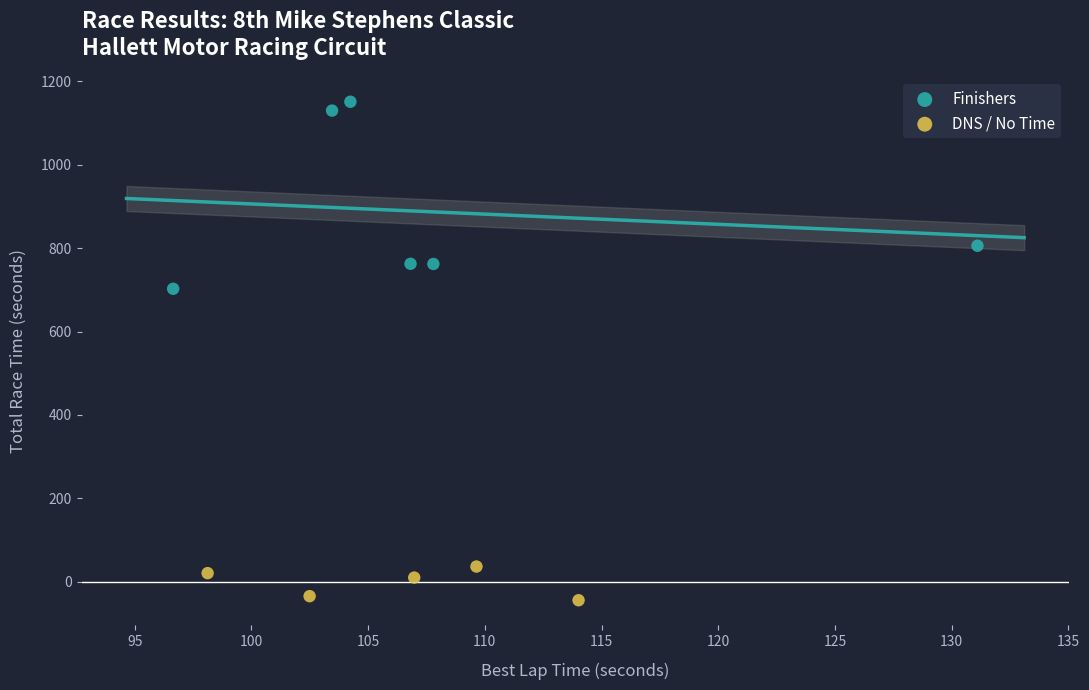

Which series contains the lowest Y value?

DNS / No Time